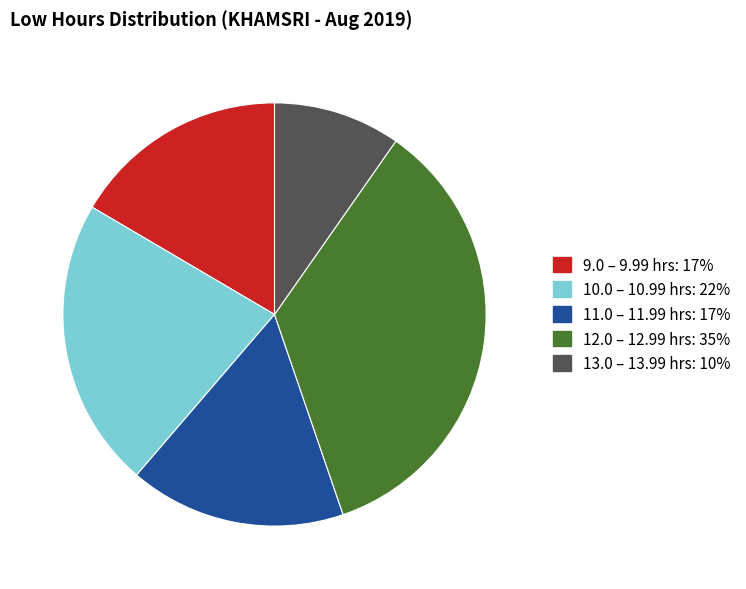

Is there any slice that represents more than half of the pie?

No